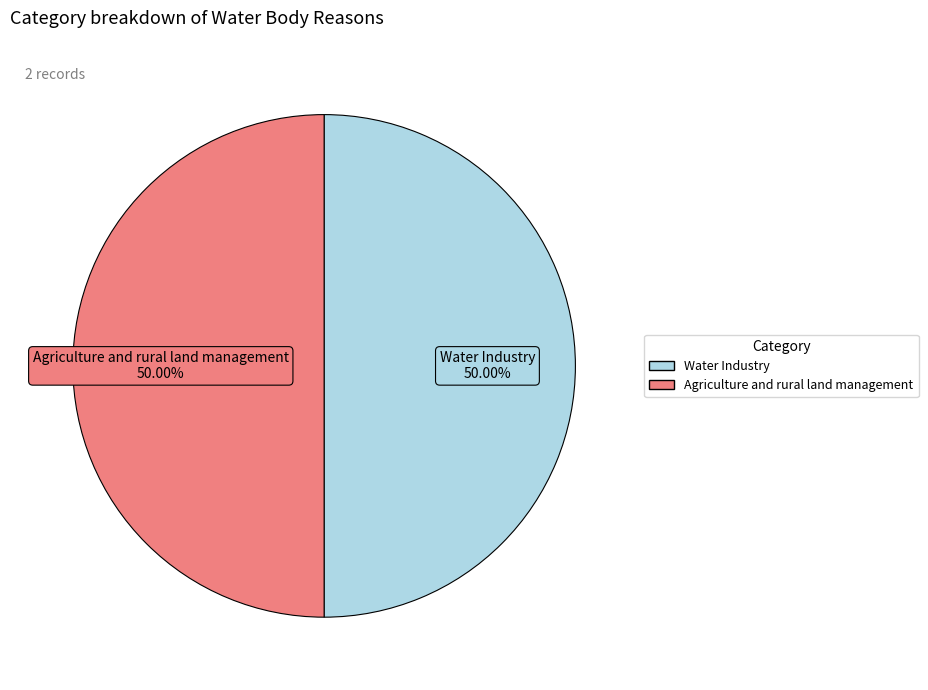

How many slices are in this pie chart?

2